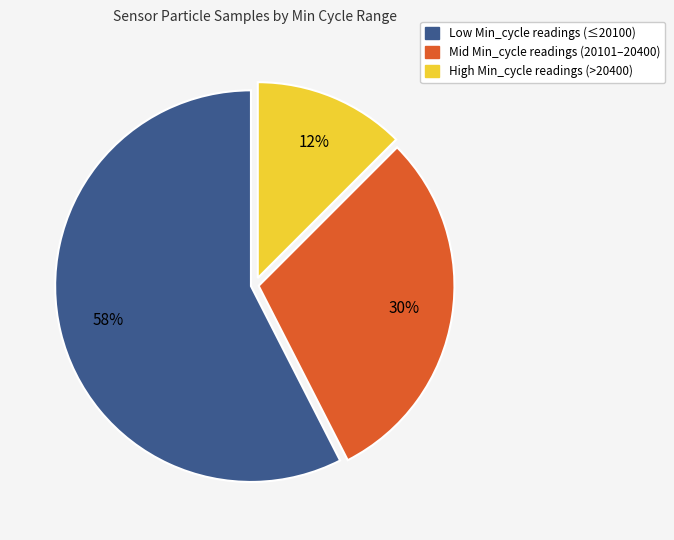

To the nearest percent, what is the average slice percentage?

33%